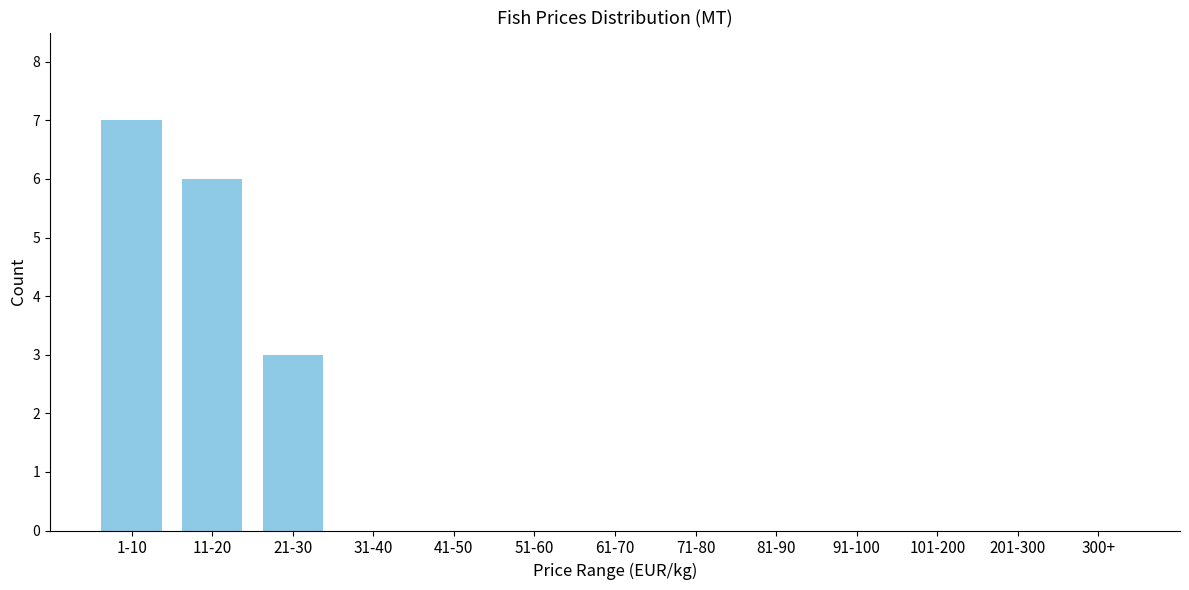

Reading left to right, what are all the values shown in this chart?

1-10=7	11-20=6	21-30=3	31-40=0	41-50=0	51-60=0	61-70=0	71-80=0	81-90=0	91-100=0	101-200=0	201-300=0	300+=0